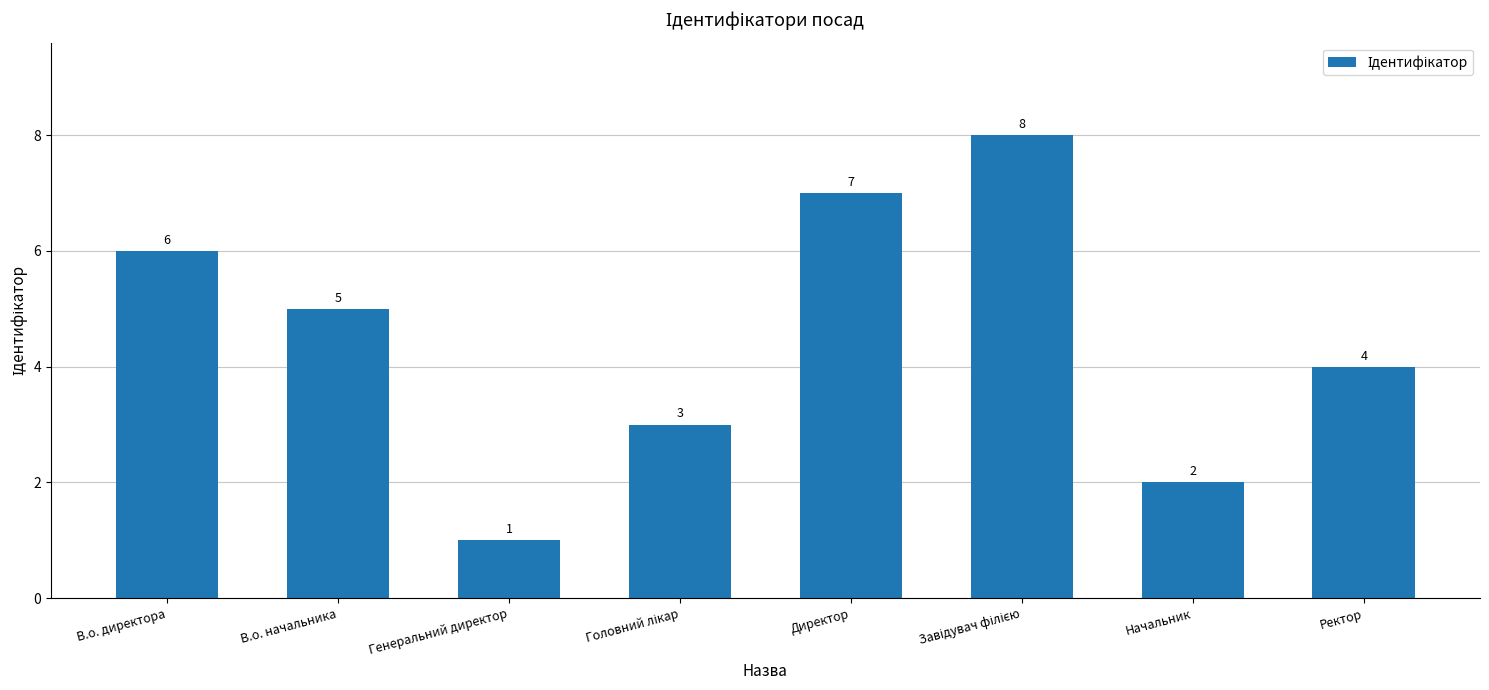

Where does the data first go above 5?

В.о. директора